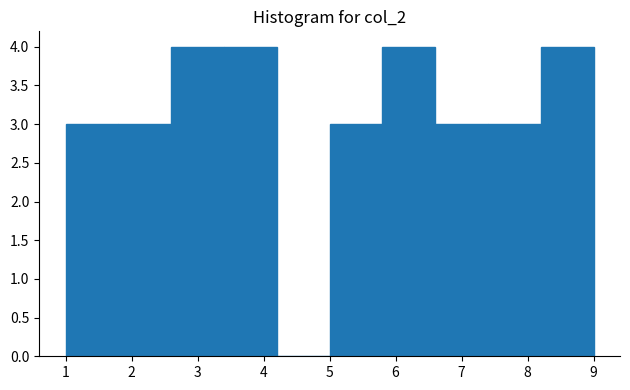

Reading left to right, transcribe this chart: for each bar, give the range it covers on the x-axis and its height. The values are not printed on the chart, so give them approximately, as read against the axis.

1.0 to 1.8: 3
1.8 to 2.6: 3
2.6 to 3.4: 4
3.4 to 4.2: 4
4.2 to 5.0: 0
5.0 to 5.8: 3
5.8 to 6.6: 4
6.6 to 7.4: 3
7.4 to 8.2: 3
8.2 to 9.0: 4